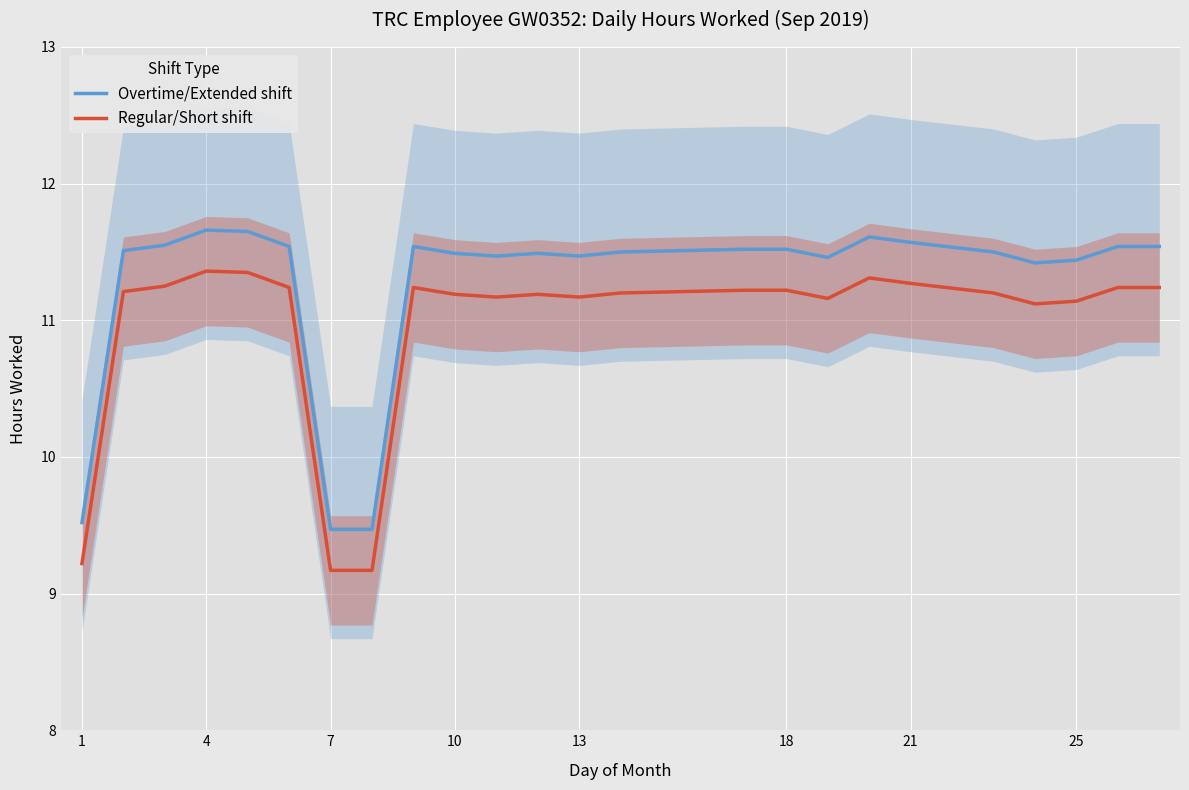

How many values in the Regular/Short shift series exceed 11?

21